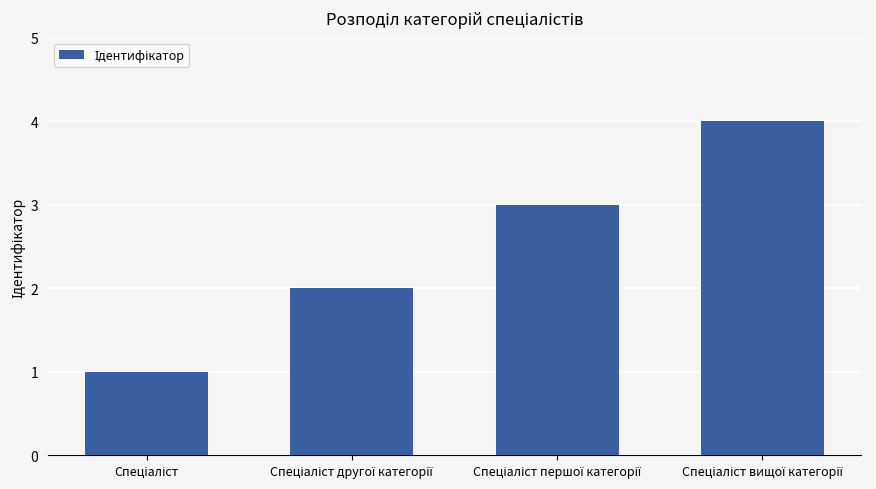

Reading left to right, transcribe all the data shown in this chart.

1	2	3	4